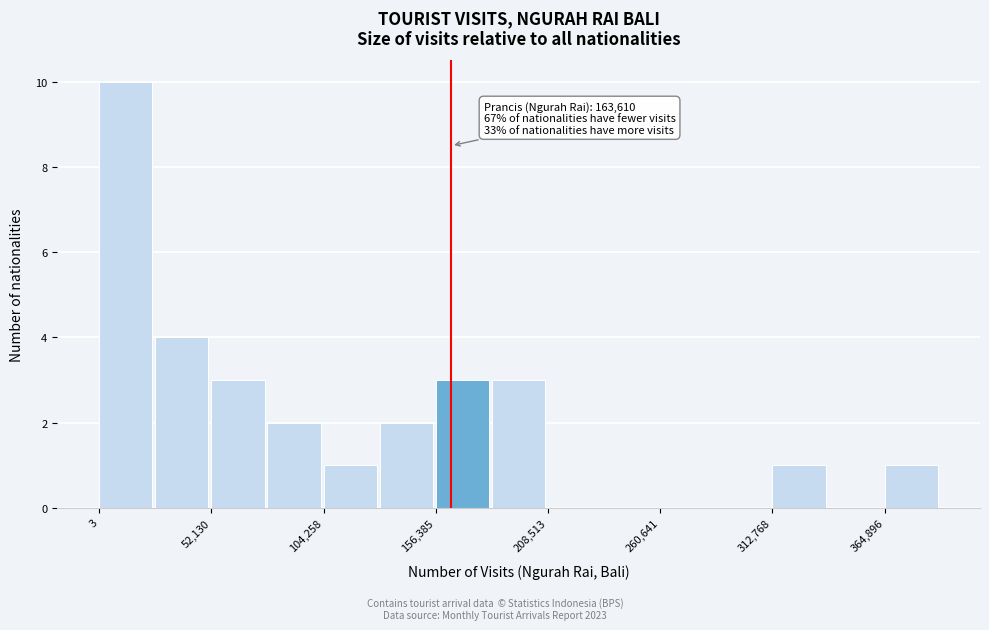

Read against the x-axis, roughly where is the centre of the tallest bar?

10000